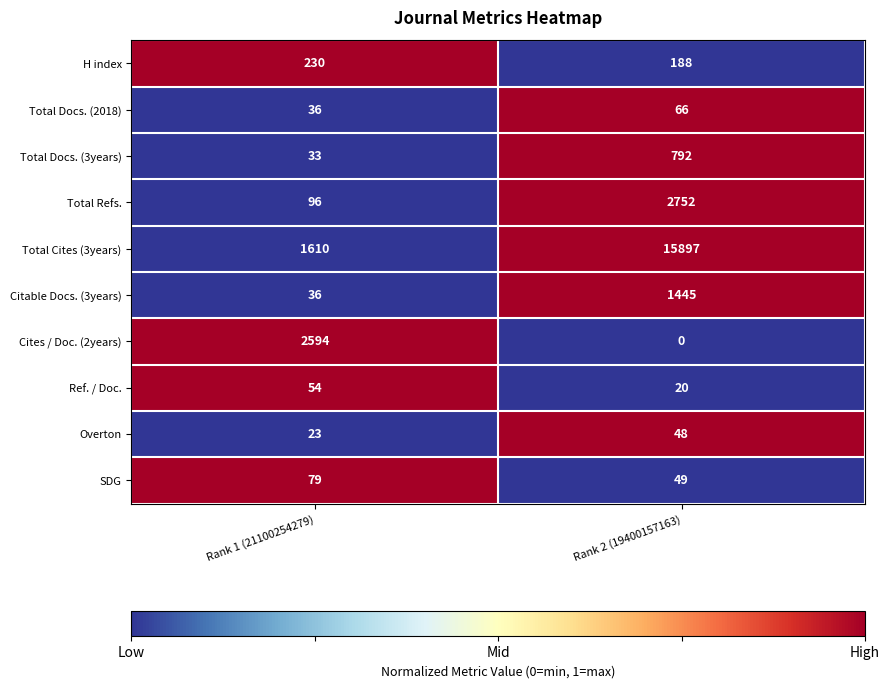

Is the value of Total Cites (3years) at Rank 2 (19400157163) greater than the value of Citable Docs. (3years) at Rank 2 (19400157163)?

Yes